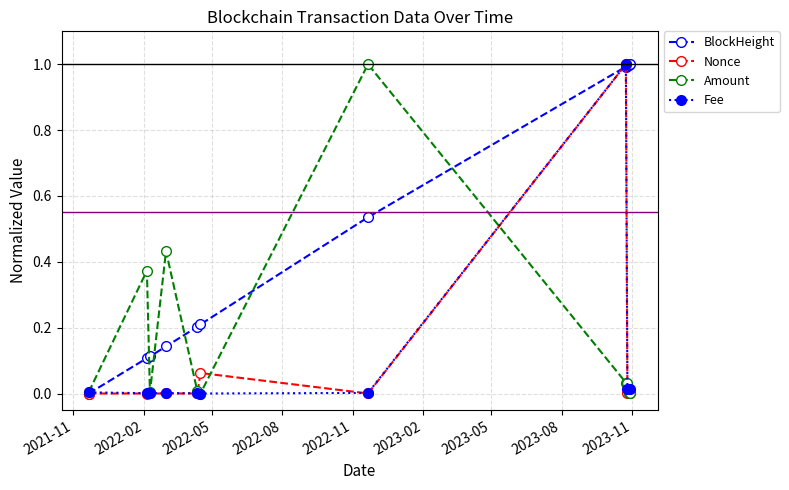

True or false: Nonce has more than 1 interior local peaks.

True